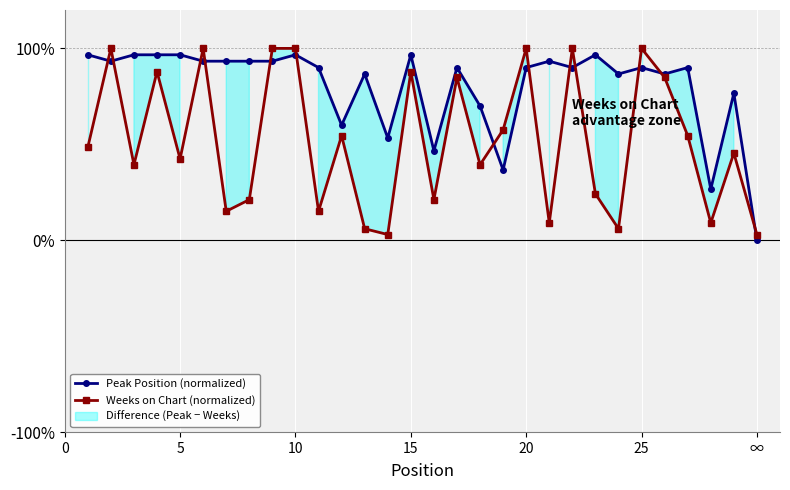

In Weeks on Chart (normalized), how many points are lower than both neighbors (excluding endpoints)?

10